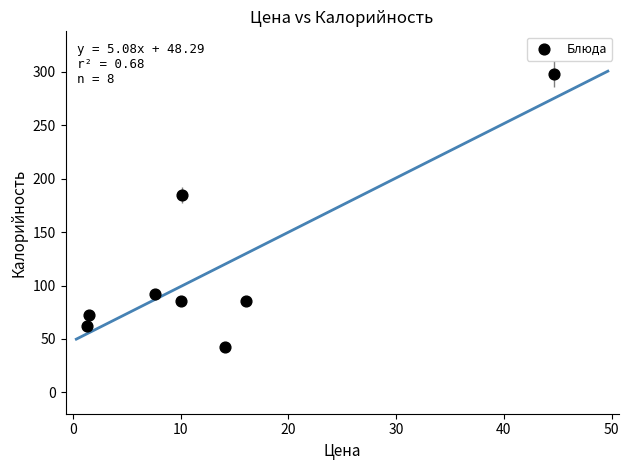

What Y value in the scatter plot is closest to 170?

184.5